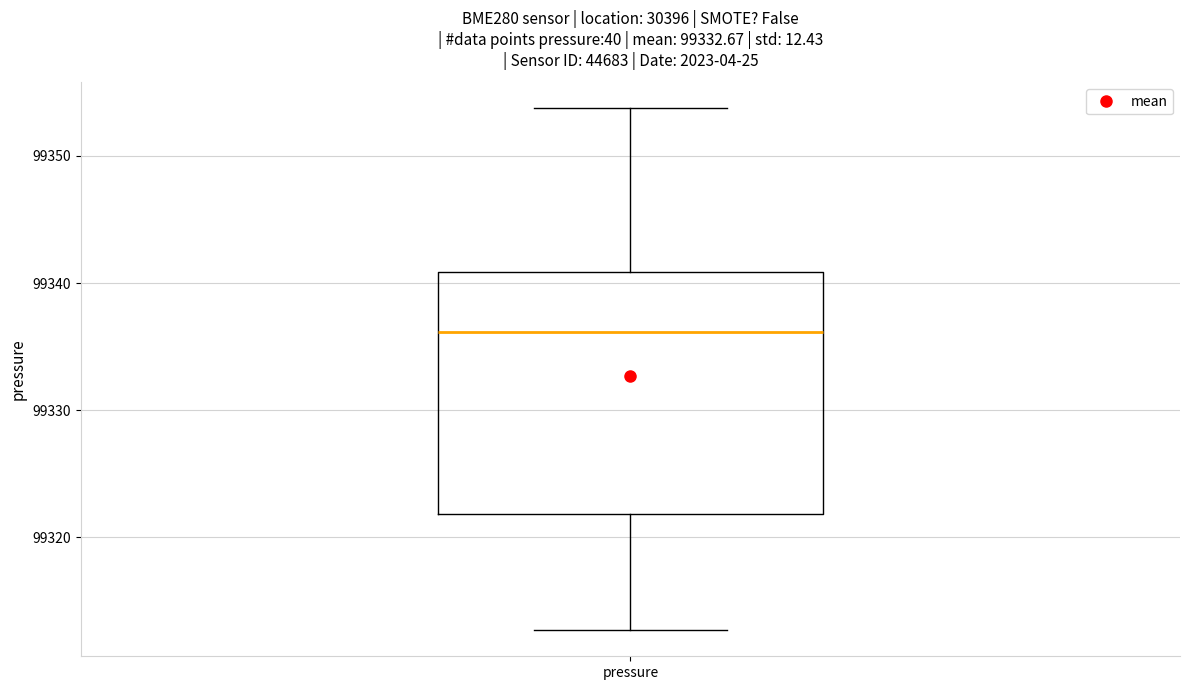

Read this box plot against the y-axis: the position of the median line, the range covered by the box, and the ends of both whiskers. The values are not printed on the chart, so give them approximately, as read against the axis.

median 99336, box 99322 to 99341, whiskers 99313 to 99354